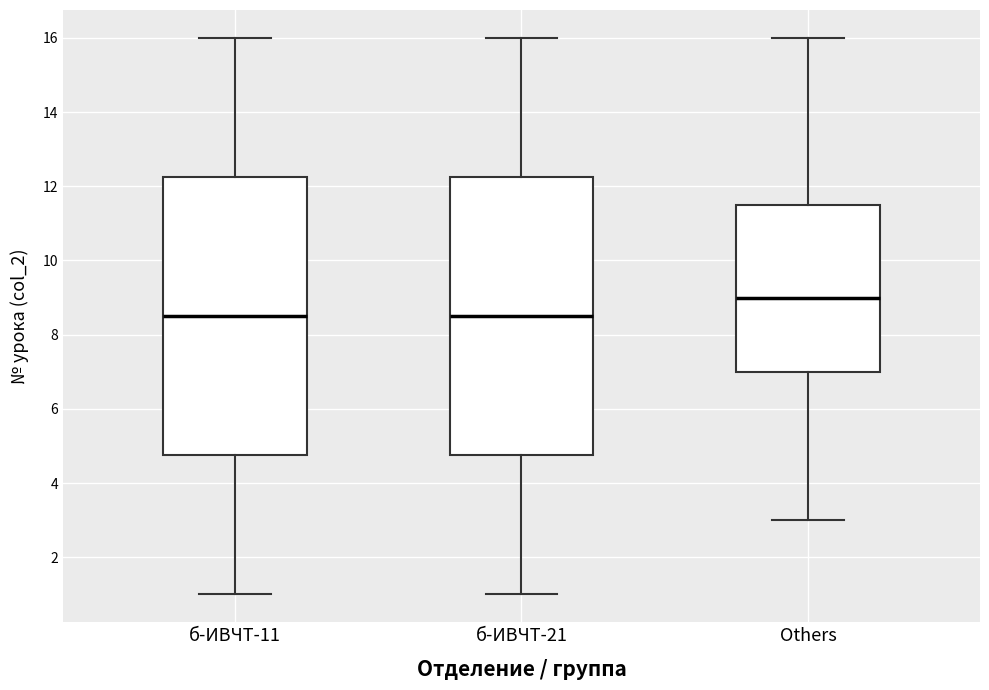

Reading left to right, read every box against the y-axis: the position of its median line, the range the box covers, and the ends of its whiskers. The values are not printed on the chart, so give them approximately, as read against the axis.

б-ИВЧТ-11: median 8.6, box 4.8 to 12.2, whiskers 1.0 to 16.0
б-ИВЧТ-21: median 8.6, box 4.8 to 12.2, whiskers 1.0 to 16.0
Others: median 9.0, box 7.0 to 11.6, whiskers 3.0 to 16.0